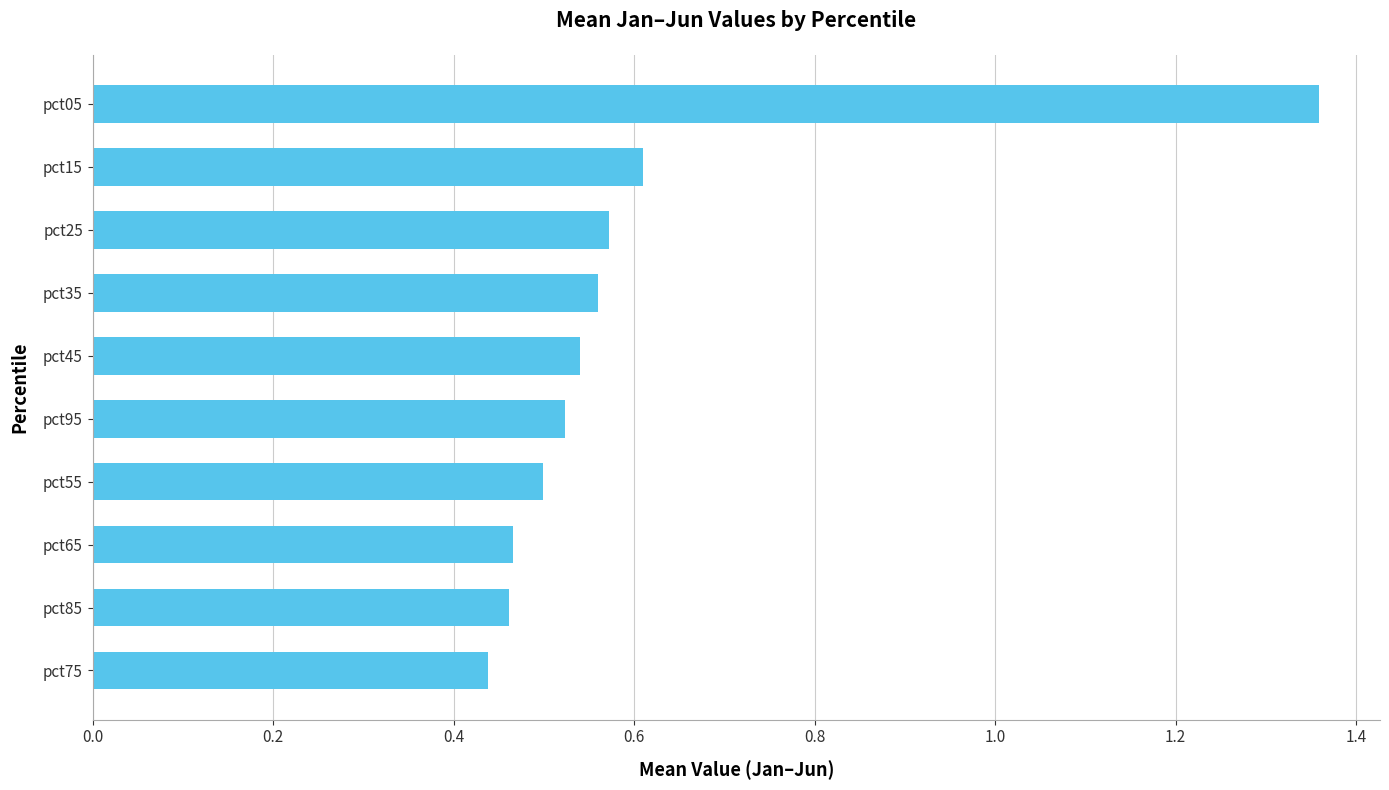

Which label corresponds to the largest value in the chart?

pct05